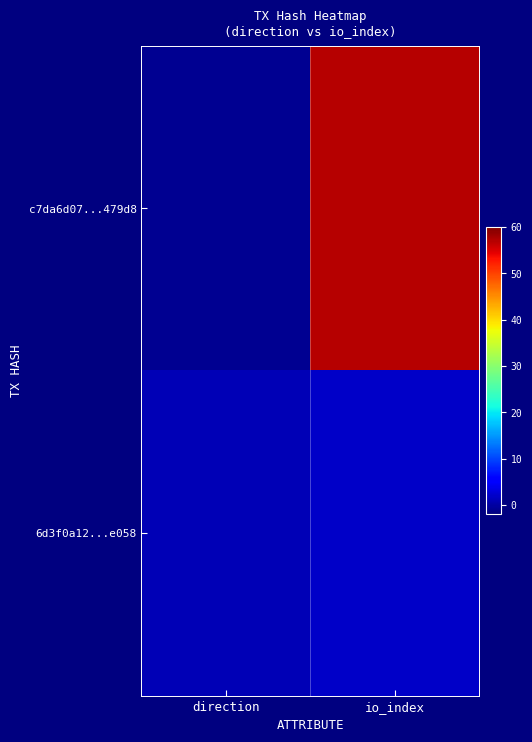

At how many categories does at least one series exceed 37?

1